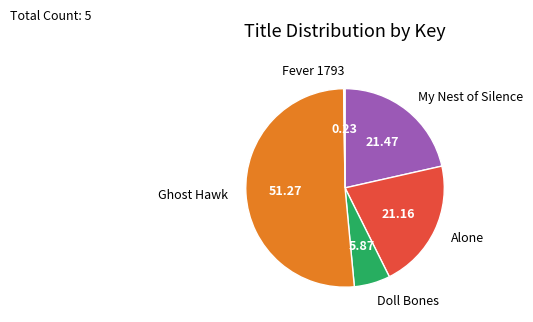

What is the ratio of the value at Doll Bones to the value at Ghost Hawk?

0.1